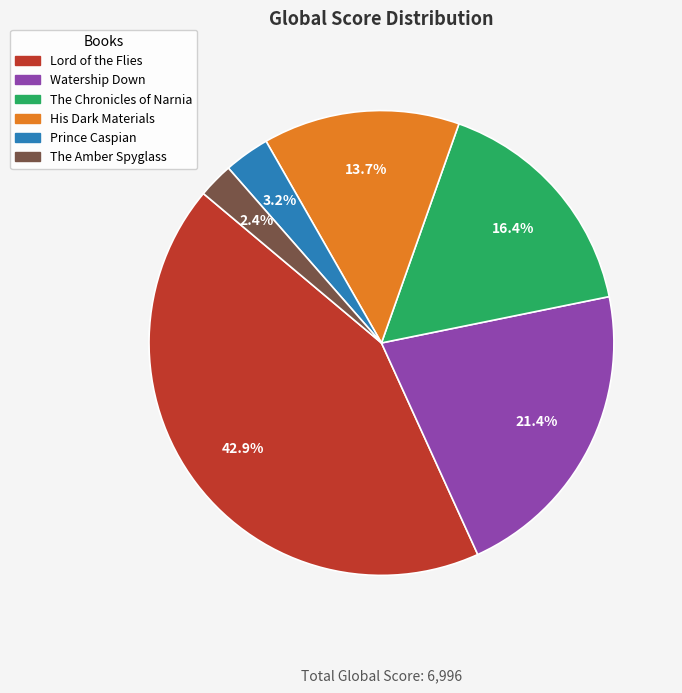

Approximately how many times larger is the value at Lord of the Flies compared to The Chronicles of Narnia?

2.6